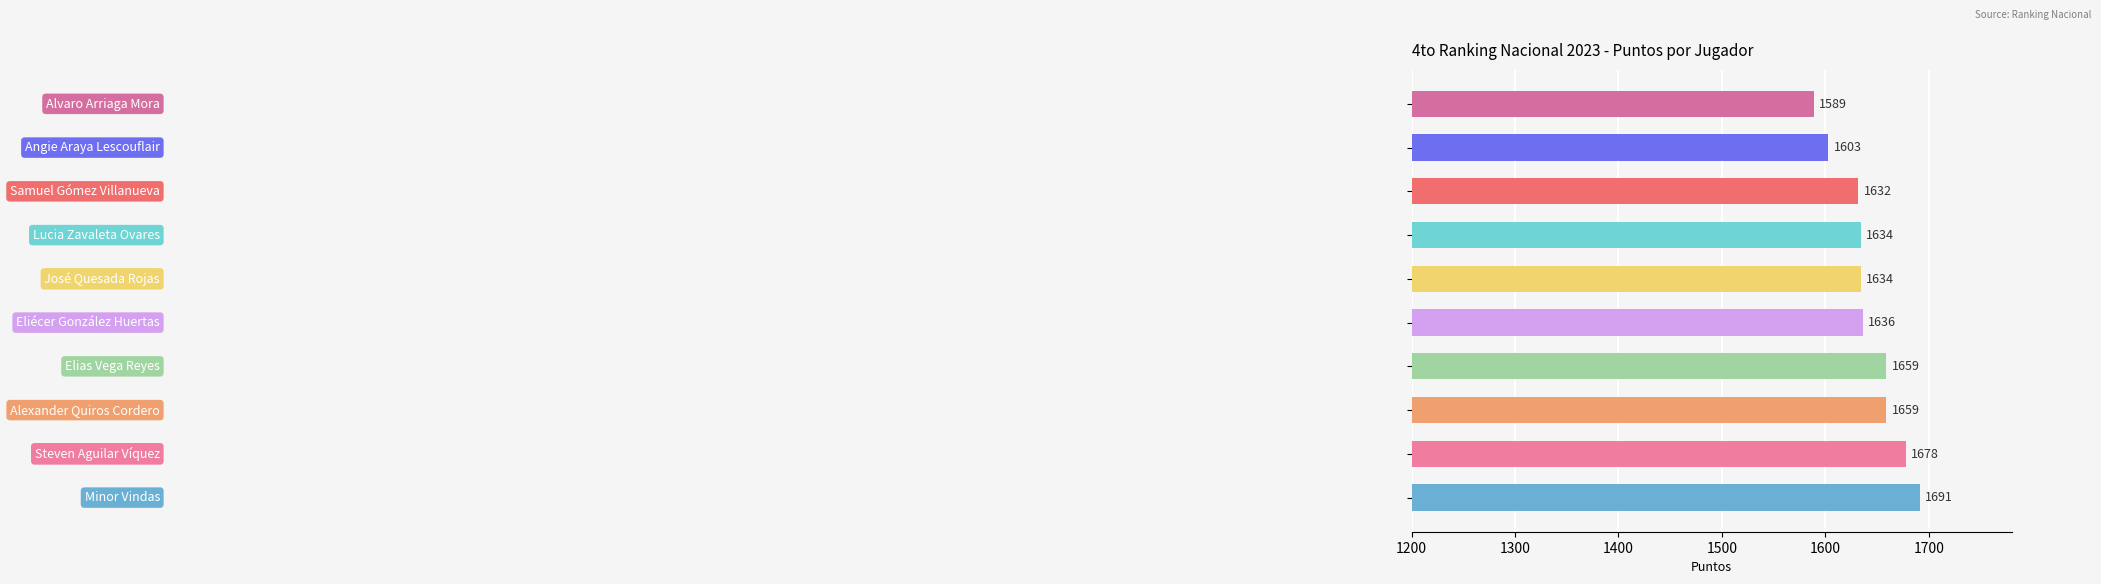

What is the difference between the maximum and minimum values?

102